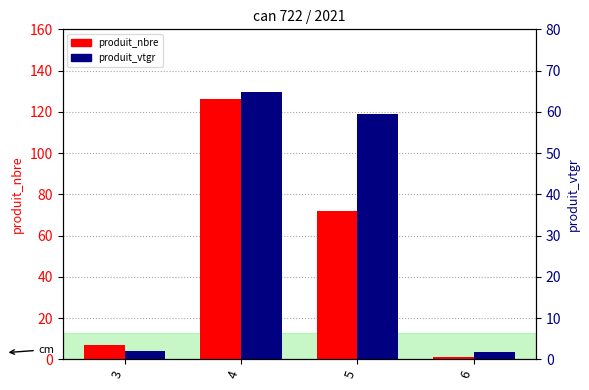

Which series has the widest spread of values?

produit_nbre